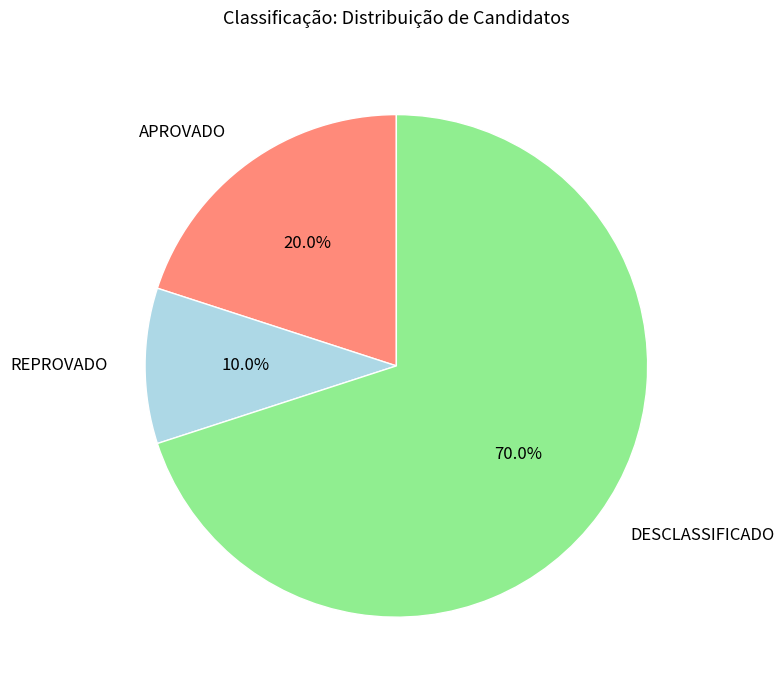

Does any single category account for the majority?

Yes